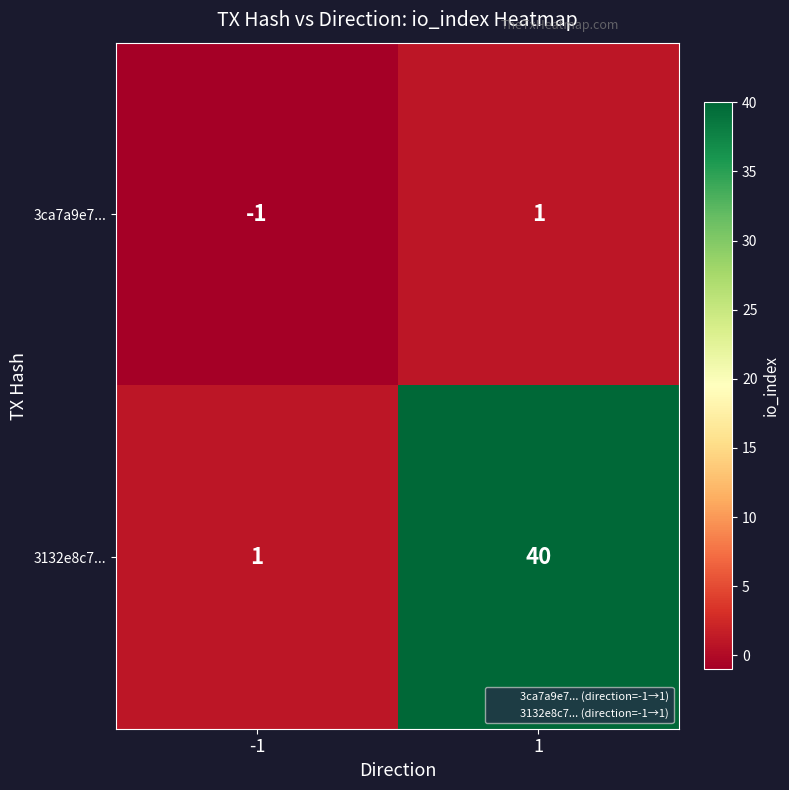

Reading left to right, what are all the values shown in this chart?

3ca7a9e7...: -1=-1	1=1
3132e8c7...: -1=1	1=40